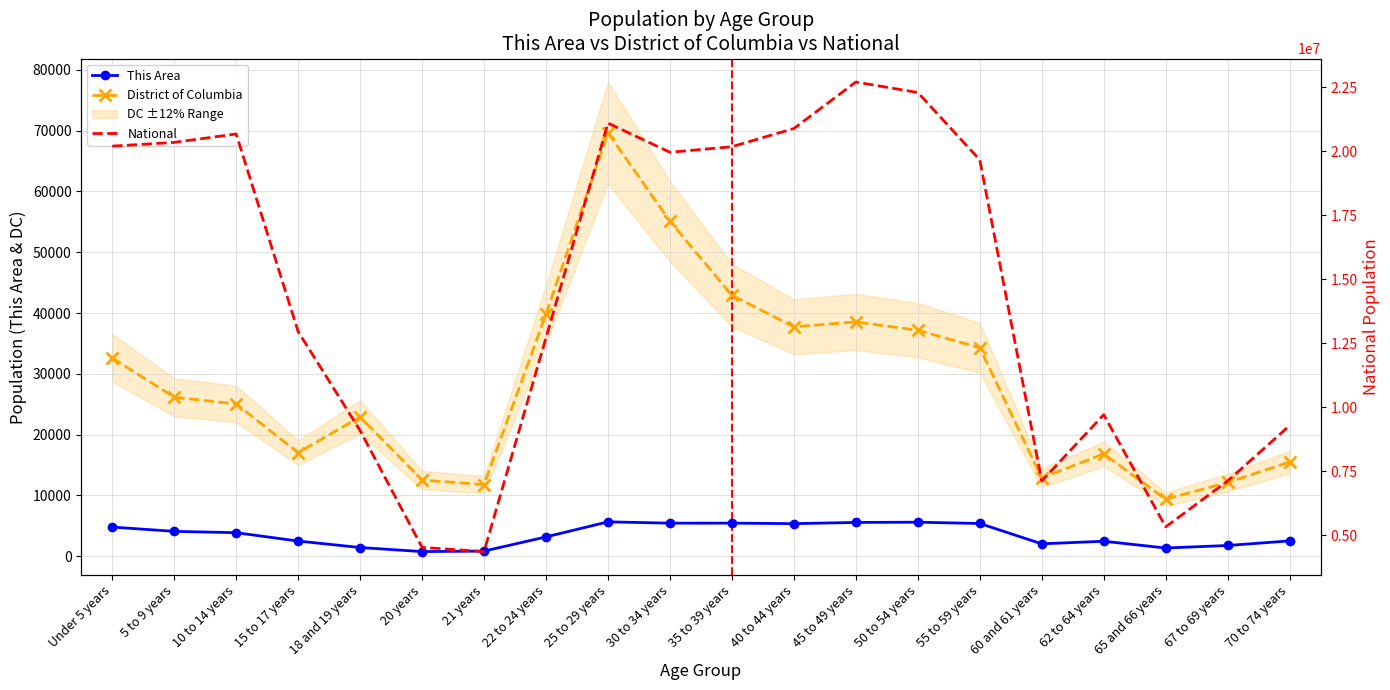

Is the value of This Area at 22 to 24 years greater than the value of District of Columbia at 40 to 44 years?

No